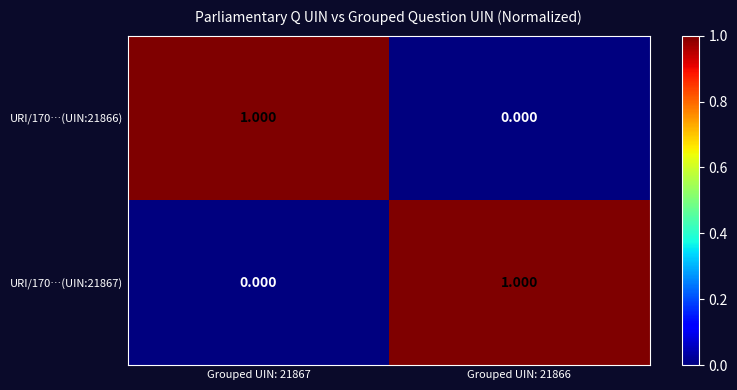

At how many categories does at least one series exceed 0?

2